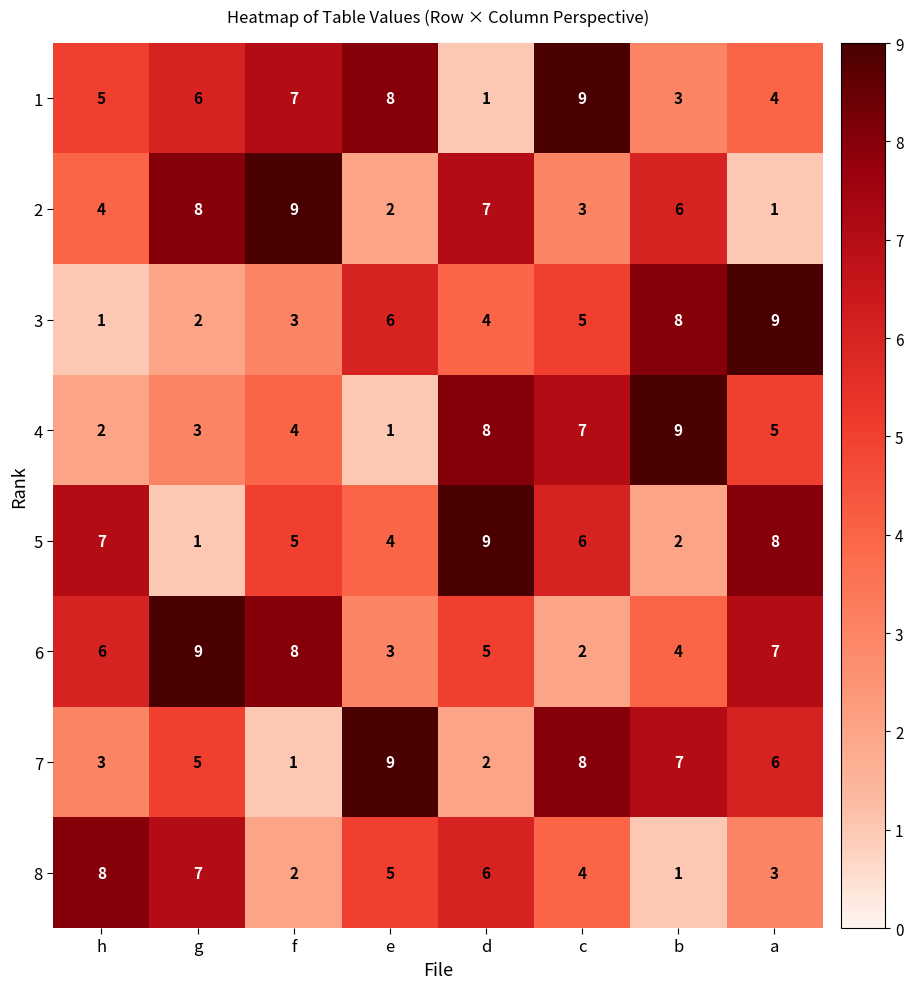

What is the average value of the 7 series?

5